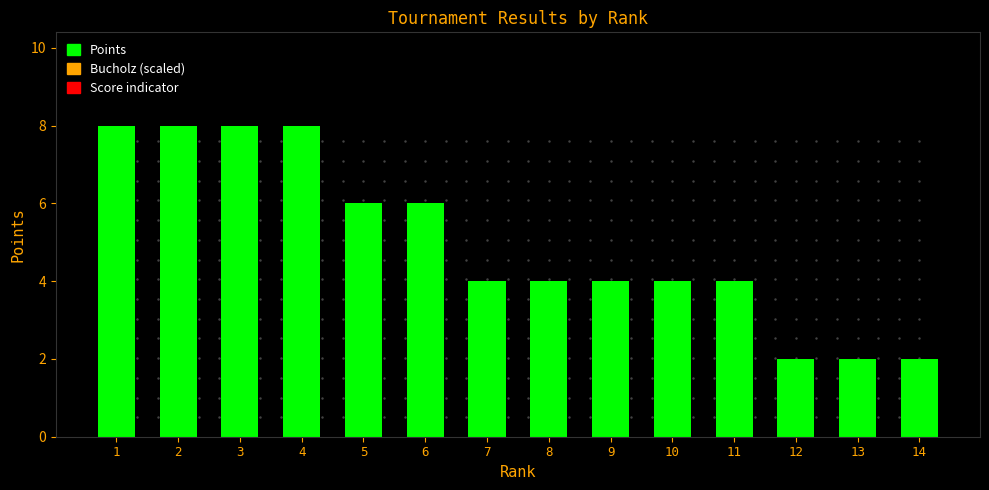

At which label does the data first exceed 4?

1